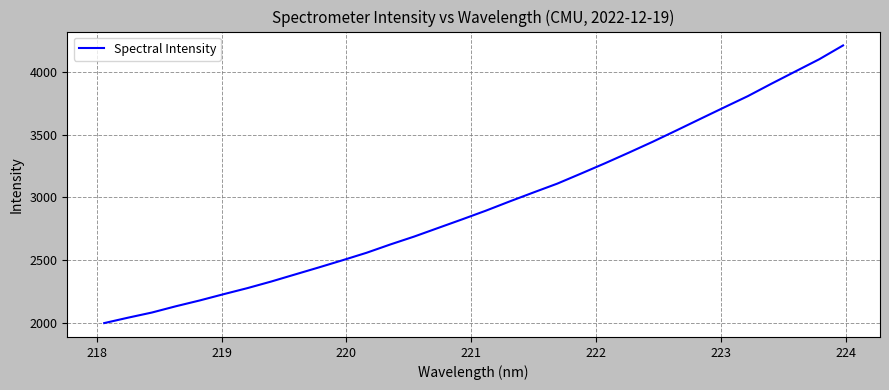

What is the smallest value displayed?

1999.3